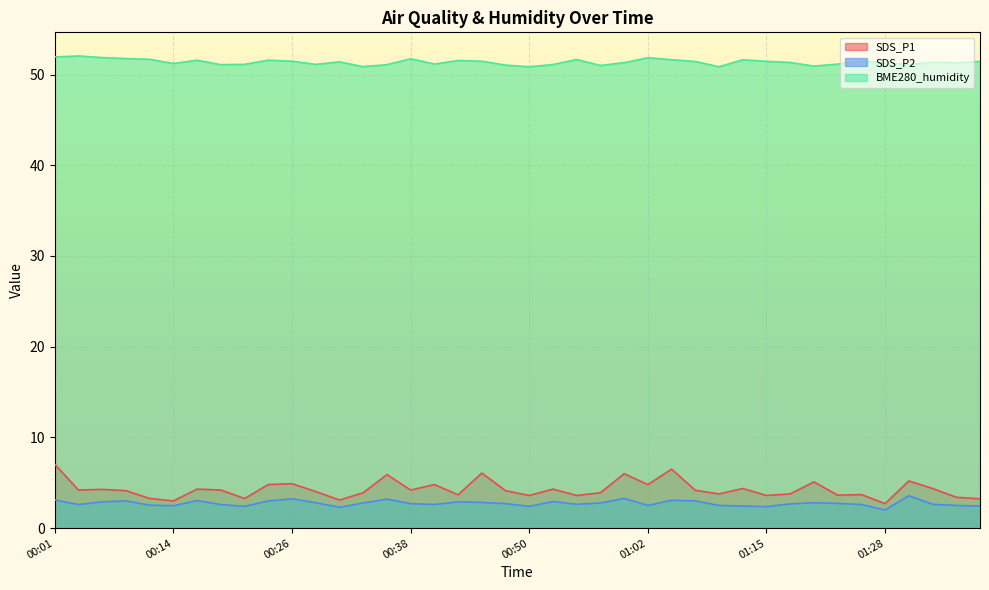

What position from the left is 00:35?

15